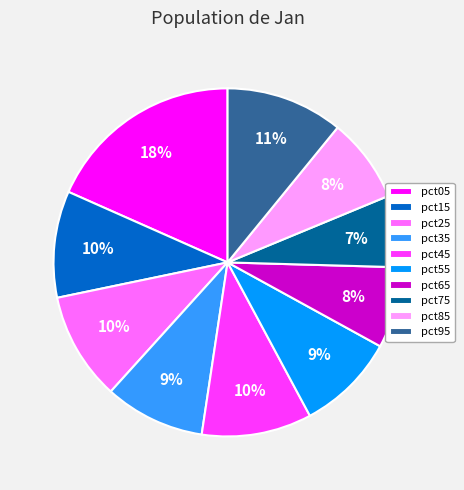

Do pct85 and pct05 together represent more than half of the pie?

No